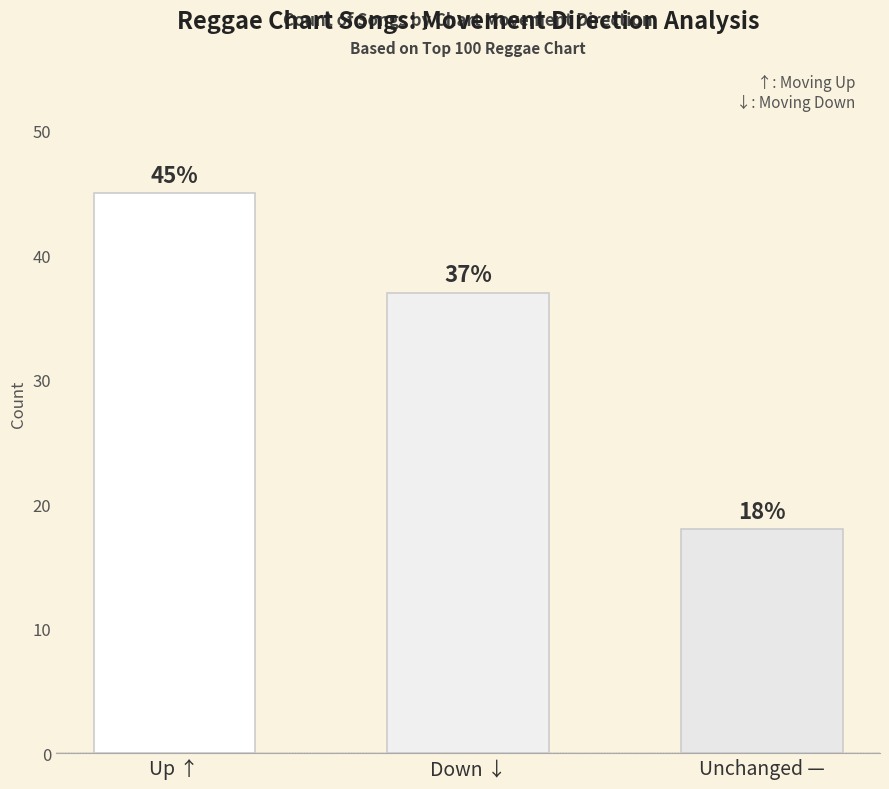

Are the bars grouped side by side (vs. stacked)?

No